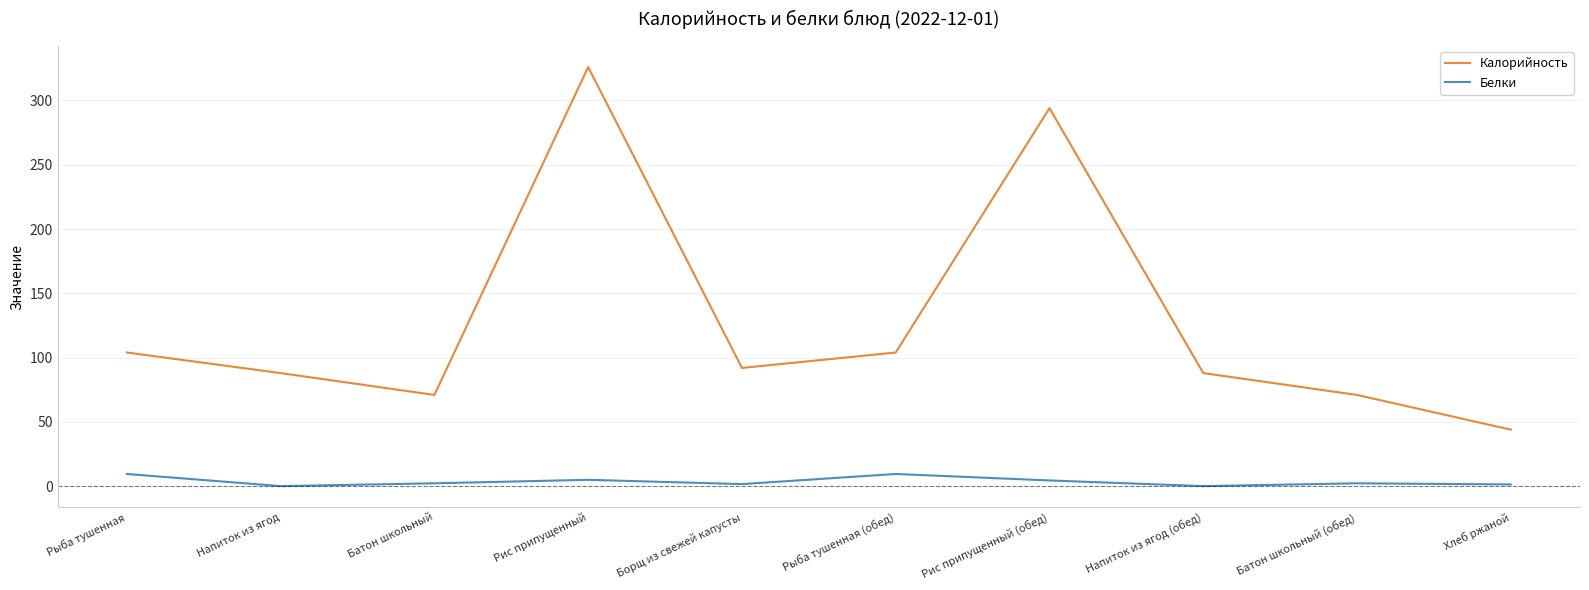

Is the value of Калорийность at Рыба тушенная (обед) greater than the value of Белки at Борщ из свежей капусты?

Yes